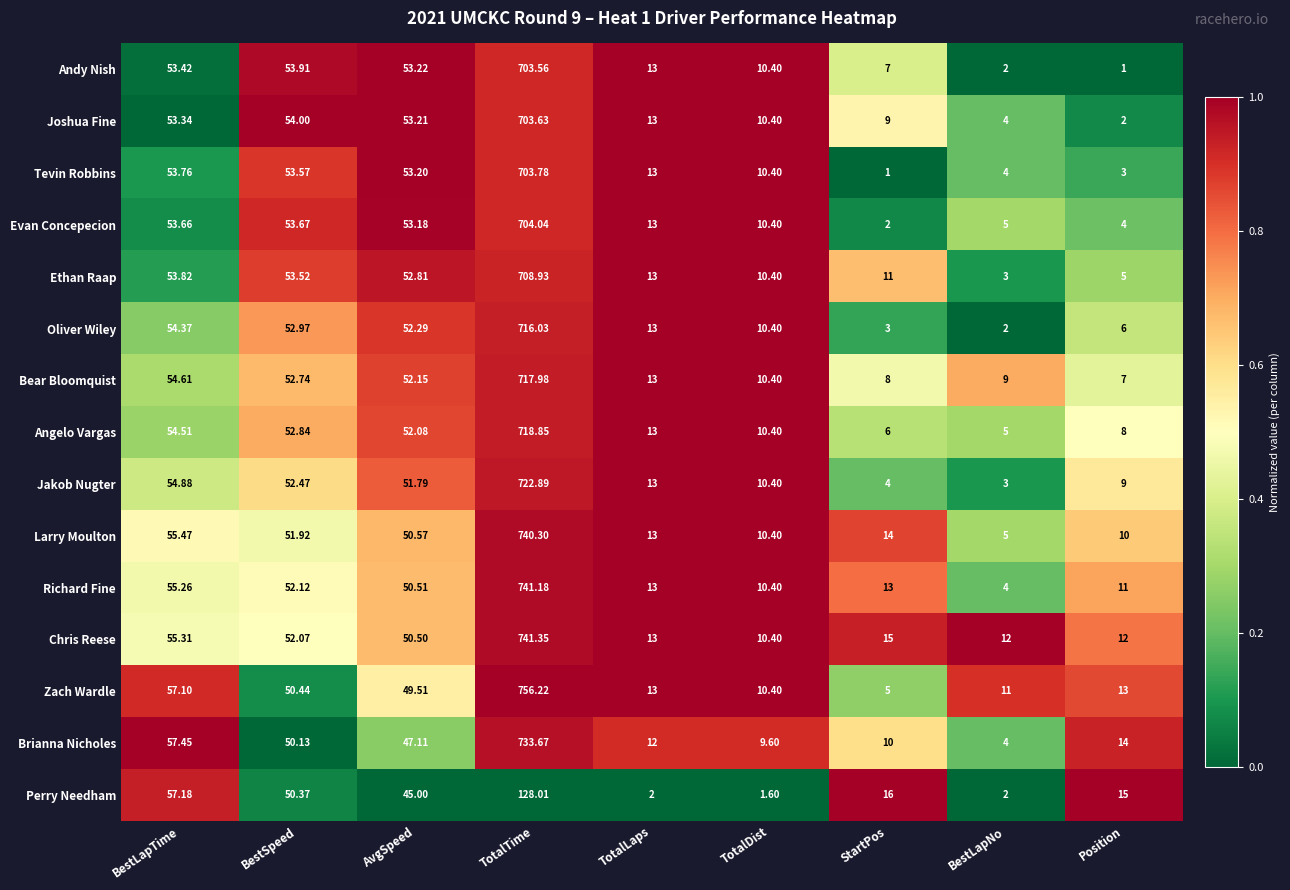

Which series has the largest total across all categories?

Zach Wardle